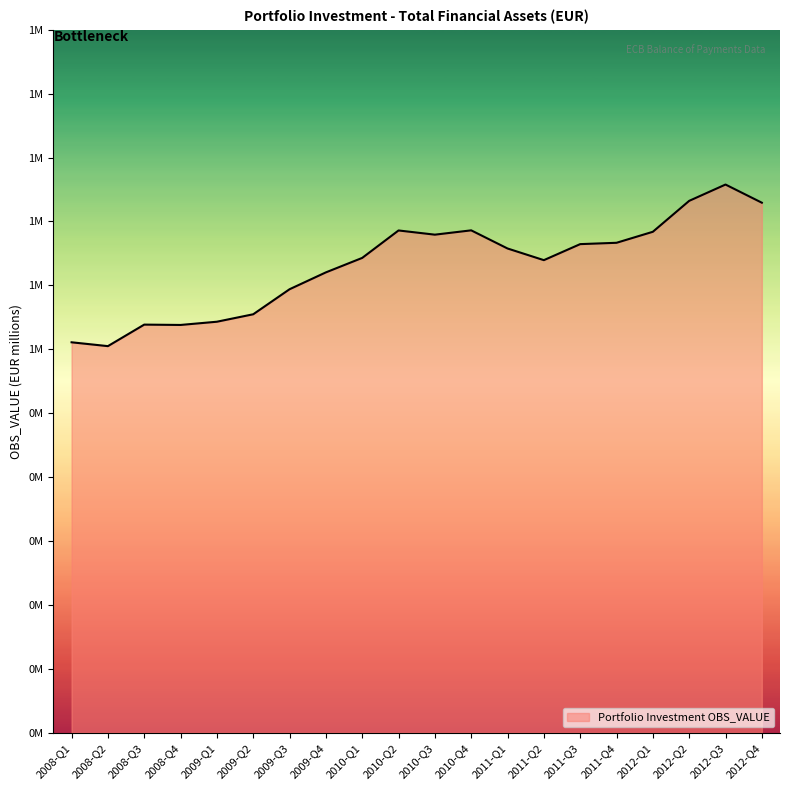

Does the chart display data point markers on the line(s)?

No